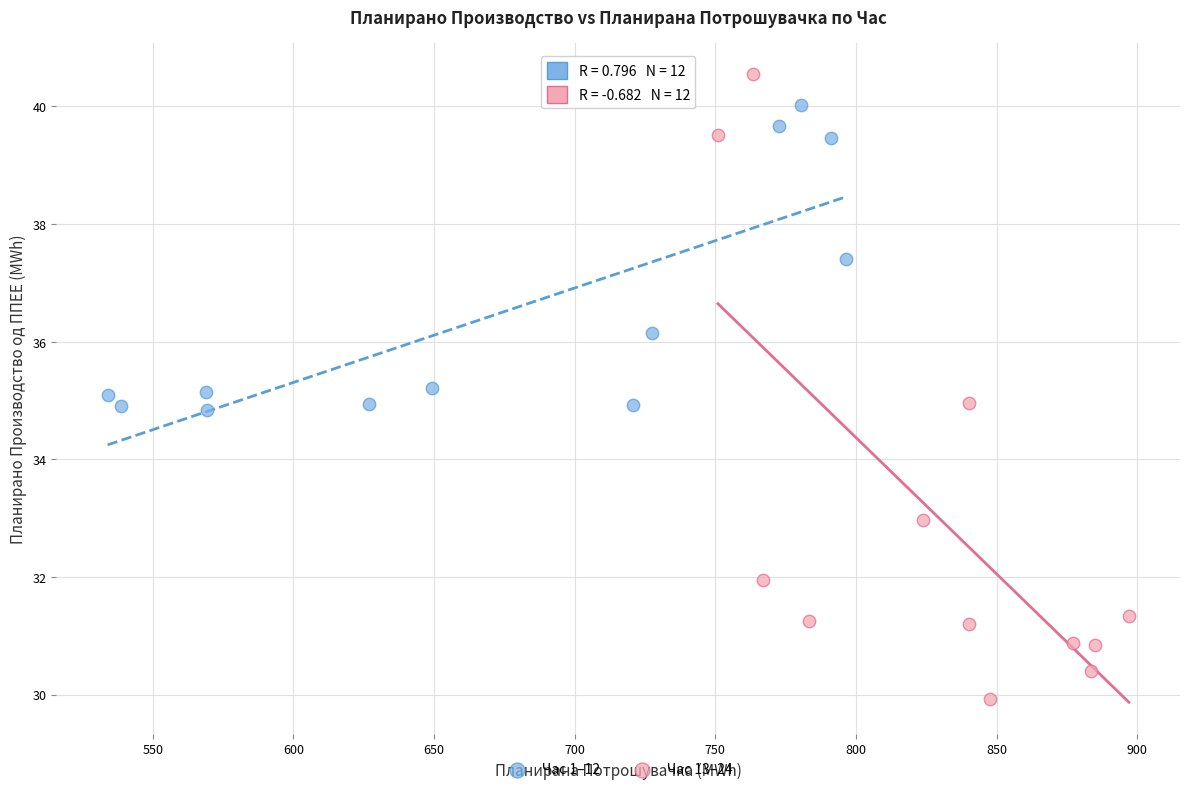

Which series reaches the maximum Y coordinate?

Час 13–24